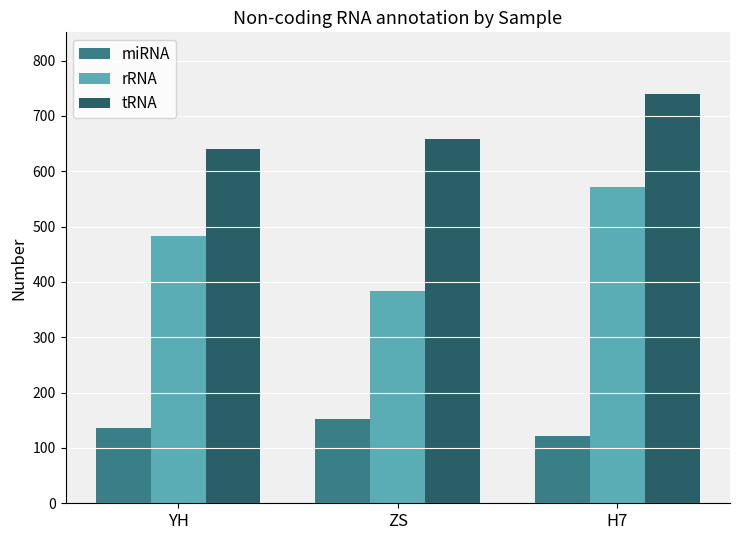

At H7, list the series in order from smallest to largest.

miRNA, rRNA, tRNA